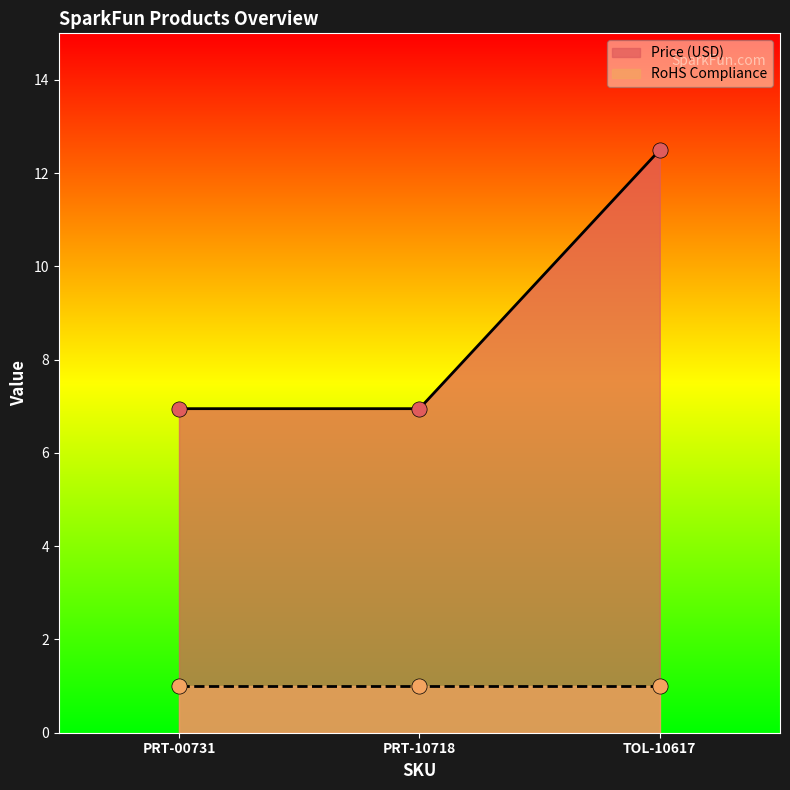

What is the change in value from PRT-10718 to TOL-10617?

+5.5